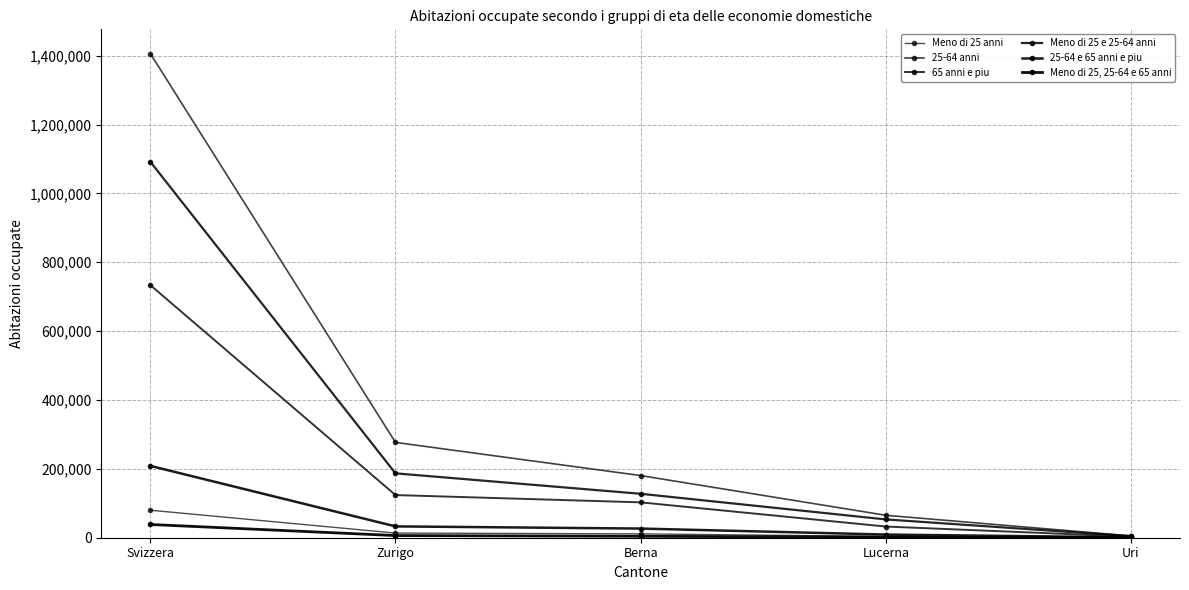

How many values in the 25-64 e 65 anni e piu series are below 26605?

2